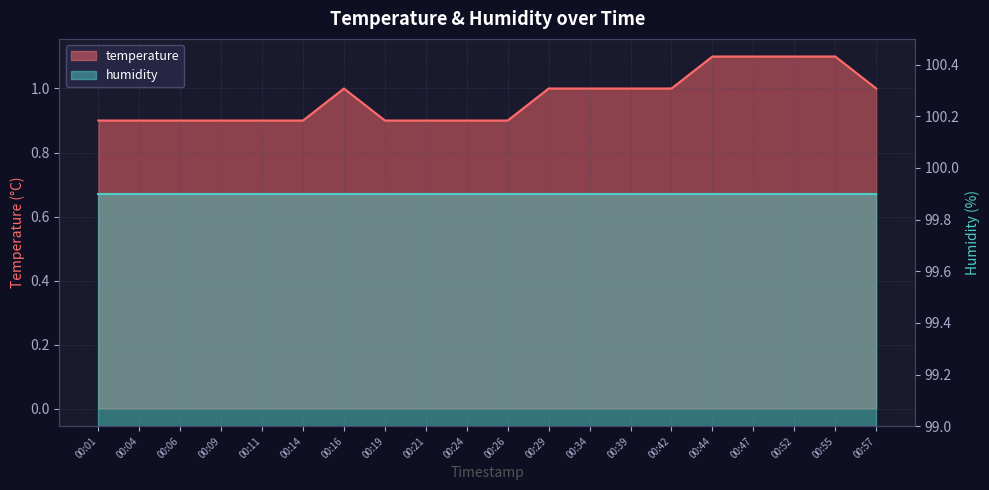

Reading left to right, what are all the values shown in this chart?

0.9	0.9	0.9	0.9	0.9	0.9	1.0	0.9	0.9	0.9	0.9	1.0	1.0	1.0	1.0	1.1	1.1	1.1	1.1	1.0